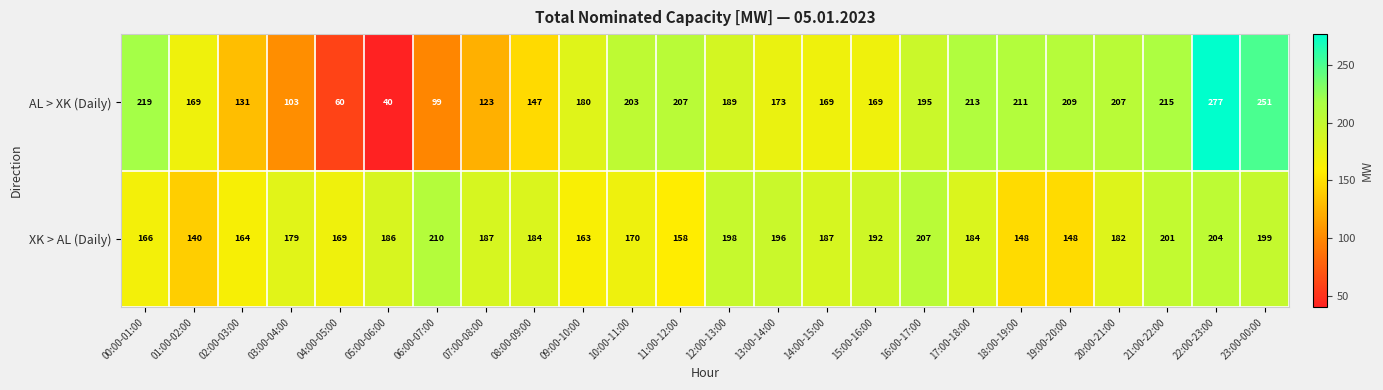

What is the lowest value of the XK > AL (Daily) series?

140